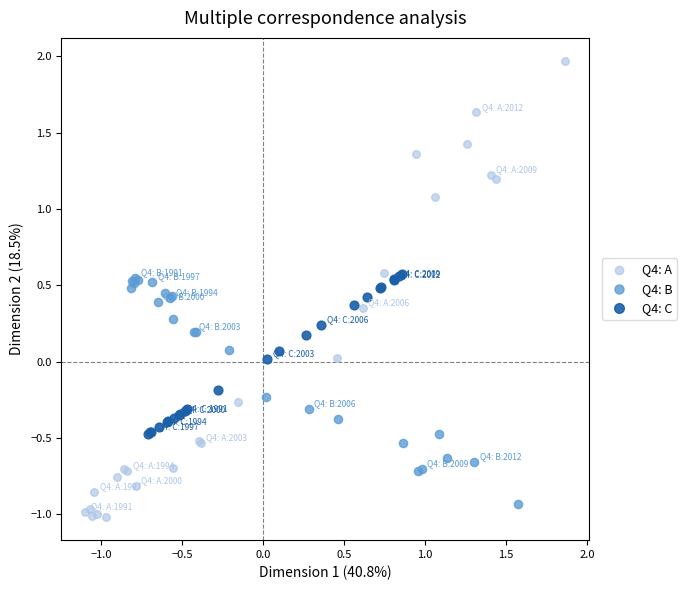

Which series contains the highest Y value?

Q4: A